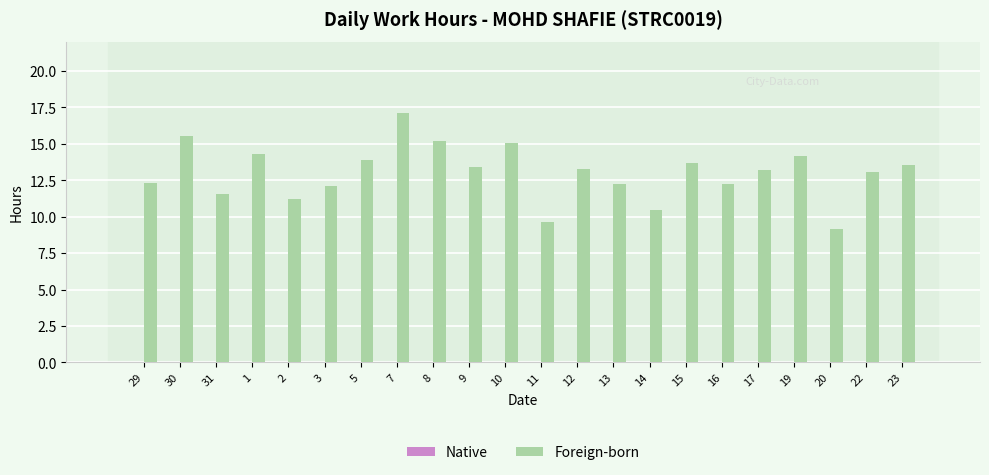

Are the bars horizontal?

No